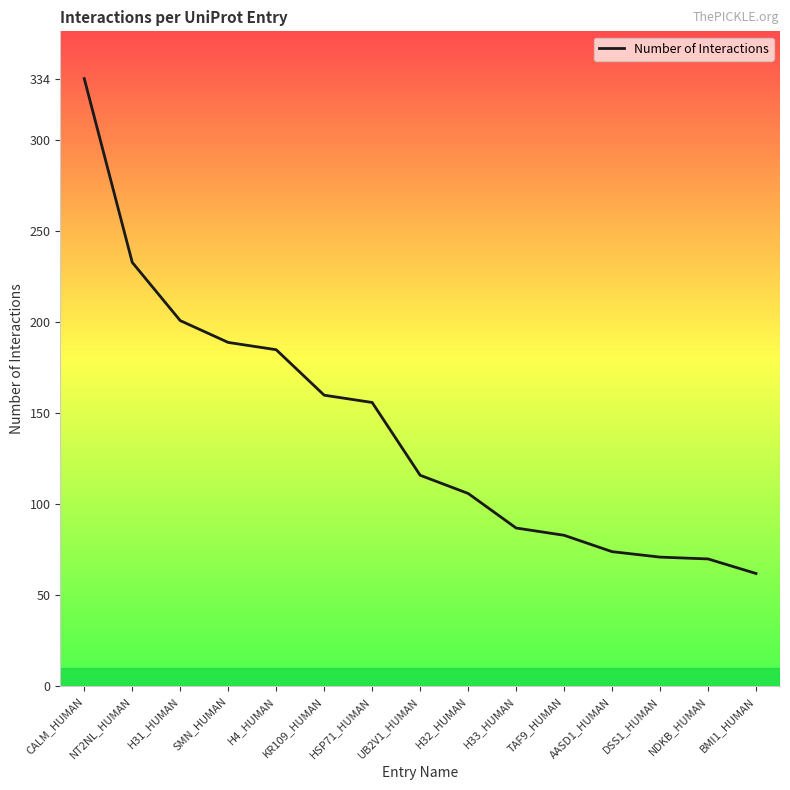

What is the maximum value shown in the chart?

334